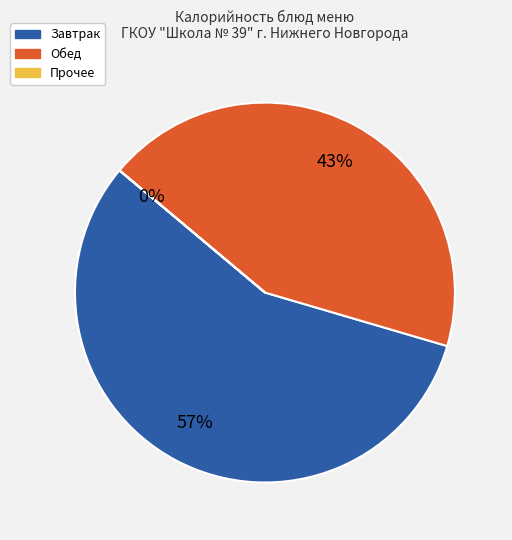

Is there a majority slice in this chart?

Yes